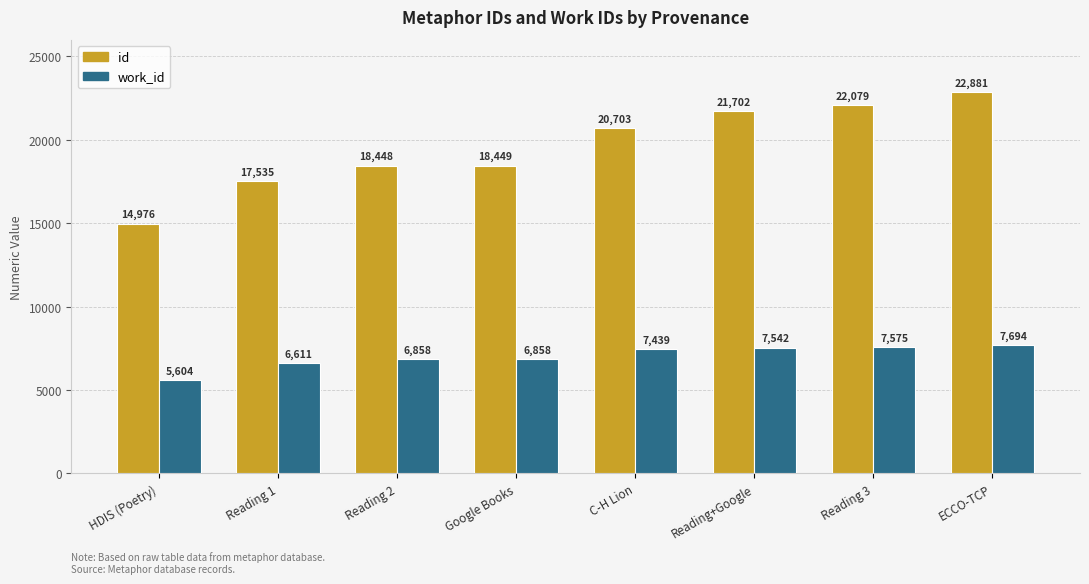

Read the work_id value at Reading 3.

7575